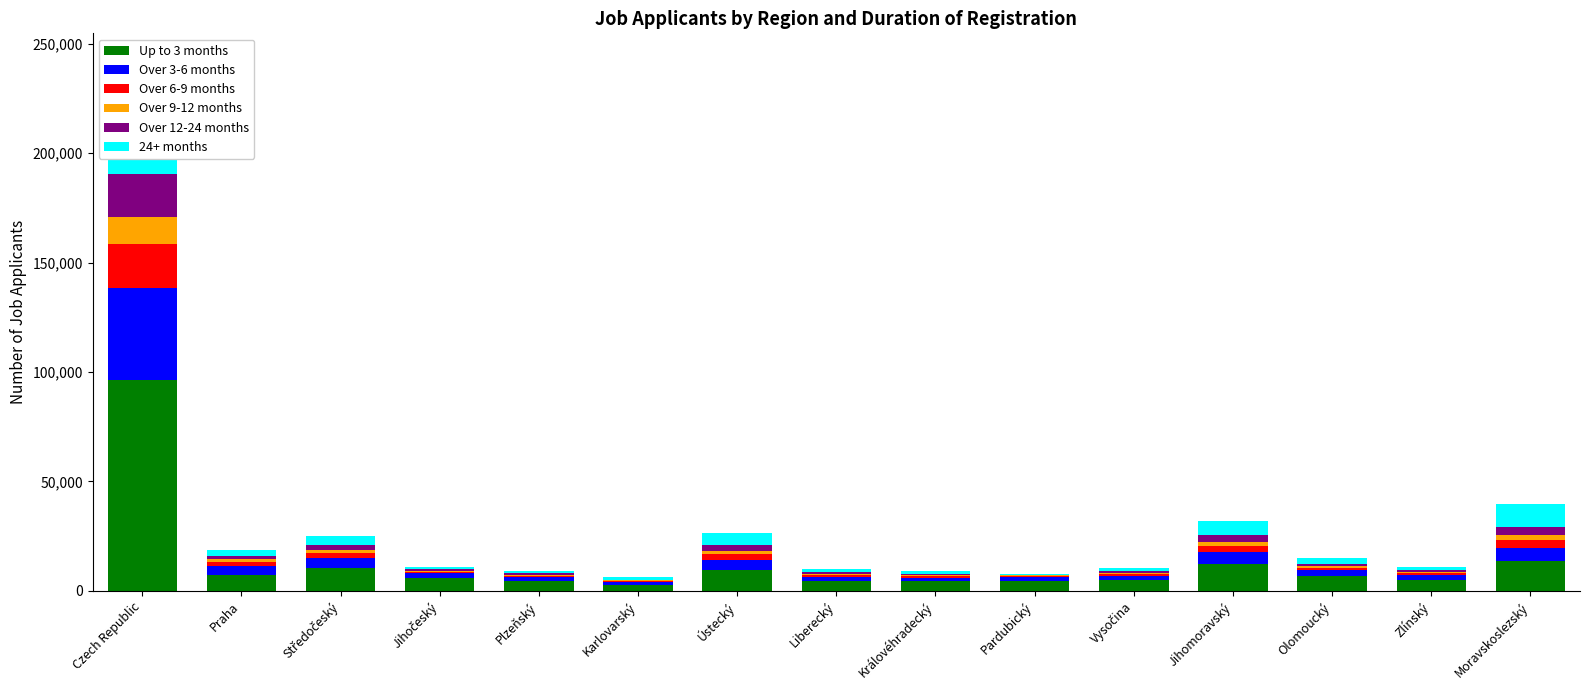

The value of 24+ months at Ústecký is 5441. True or false?

True